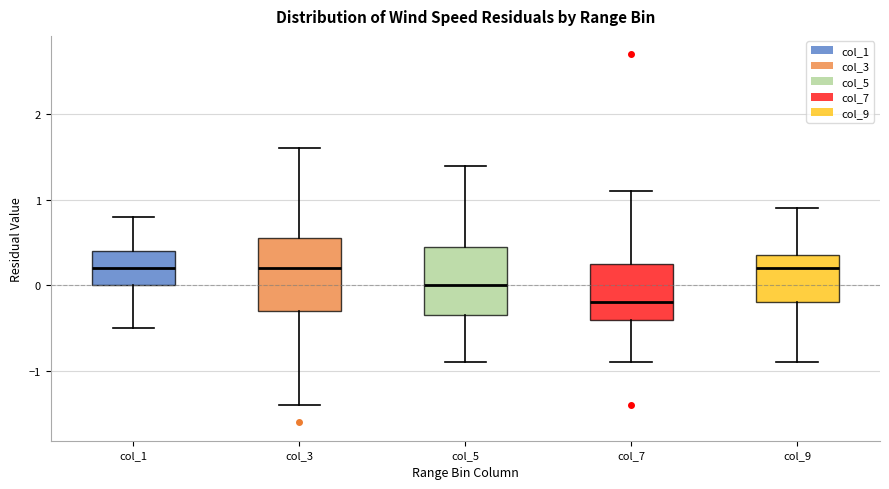

Reading left to right, read every box against the y-axis: the position of its median line, the range the box covers, and the ends of its whiskers. The values are not printed on the chart, so give them approximately, as read against the axis.

col_1: median 0.2, box 0.0 to 0.4, whiskers -0.5 to 0.8
col_3: median 0.2, box -0.3 to 0.6, whiskers -1.4 to 1.6
col_5: median 0.0, box -0.3 to 0.5, whiskers -0.9 to 1.4
col_7: median -0.2, box -0.4 to 0.3, whiskers -0.9 to 1.1
col_9: median 0.2, box -0.2 to 0.4, whiskers -0.9 to 0.9